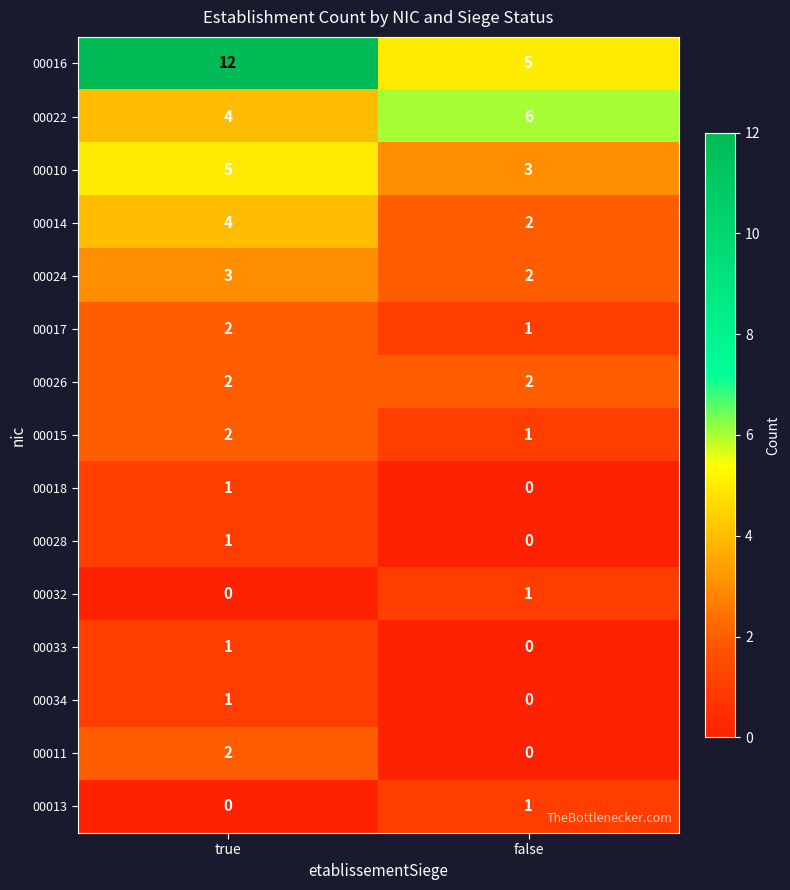

At which label does 00024 reach its peak?

true